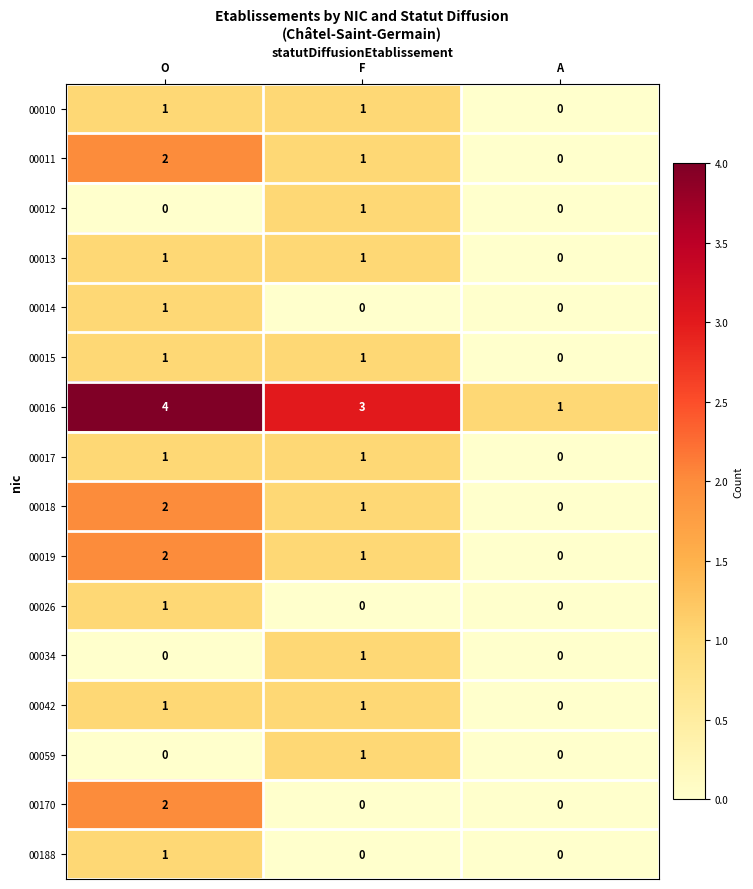

Count the 00188 values in the range 0 to 1.

3